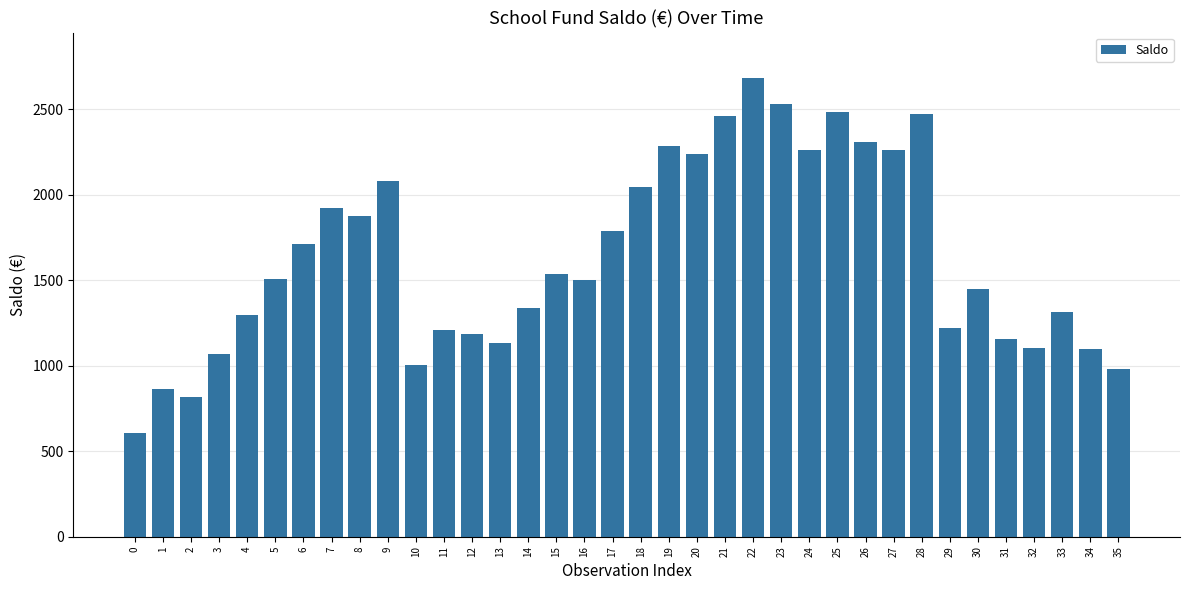

What is the greatest value displayed?

2679.3